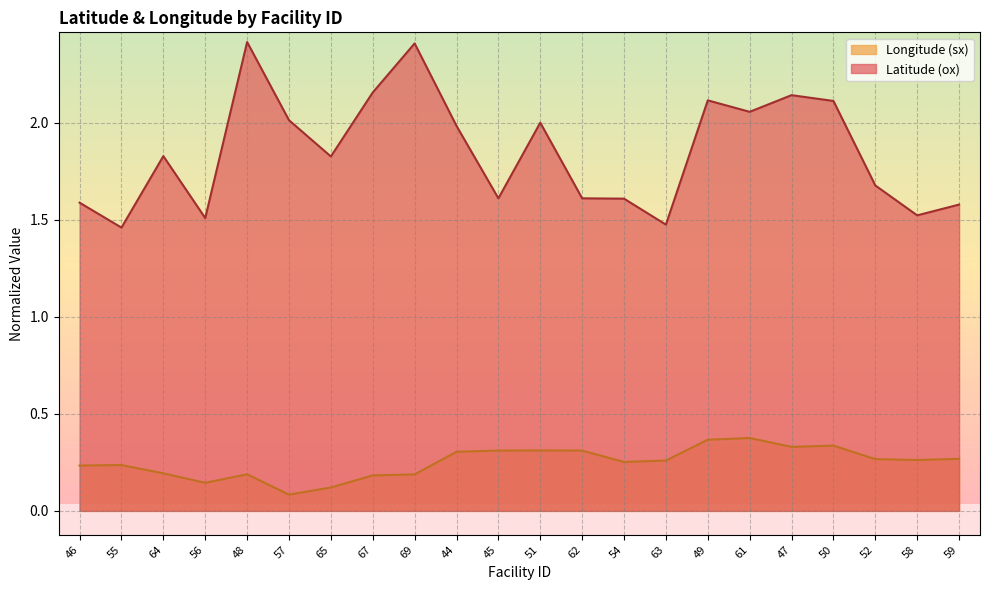

Reading right to left, extract all data points from this chart.

Latitude (ox): 1.6	1.5	1.7	2.1	2.1	2.1	2.1	1.5	1.6	1.6	2.0	1.6	2.0	2.4	2.2	1.8	2.0	2.4	1.5	1.8	1.5	1.6
Longitude (sx): 0.3	0.3	0.3	0.3	0.3	0.4	0.4	0.3	0.3	0.3	0.3	0.3	0.3	0.2	0.2	0.1	0.1	0.2	0.1	0.2	0.2	0.2